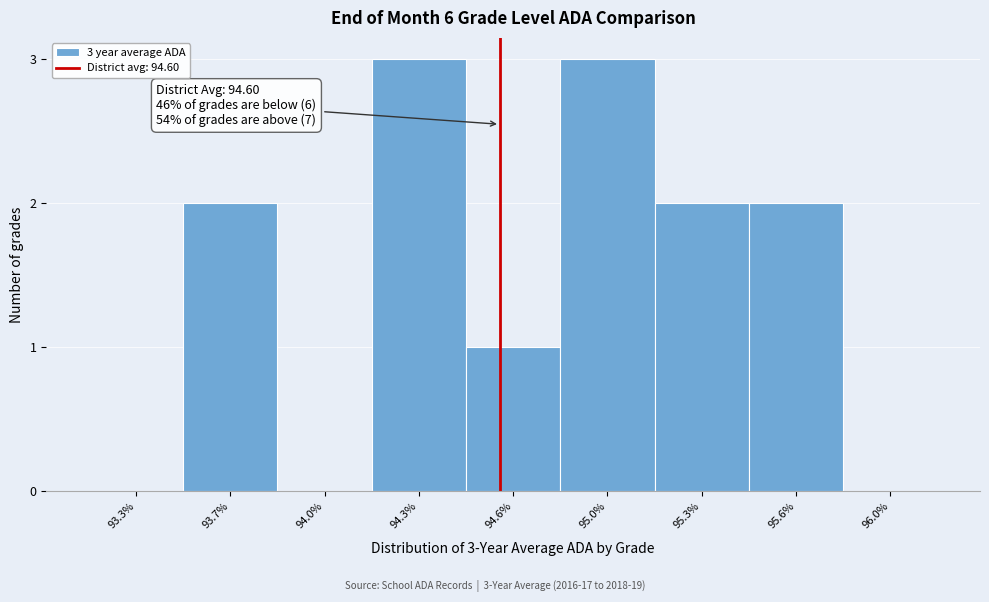

Reading left to right, list all the values displayed in this chart.

93.3%=0	93.7%=2	94.0%=0	94.3%=3	94.6%=1	95.0%=3	95.3%=2	95.6%=2	96.0%=0